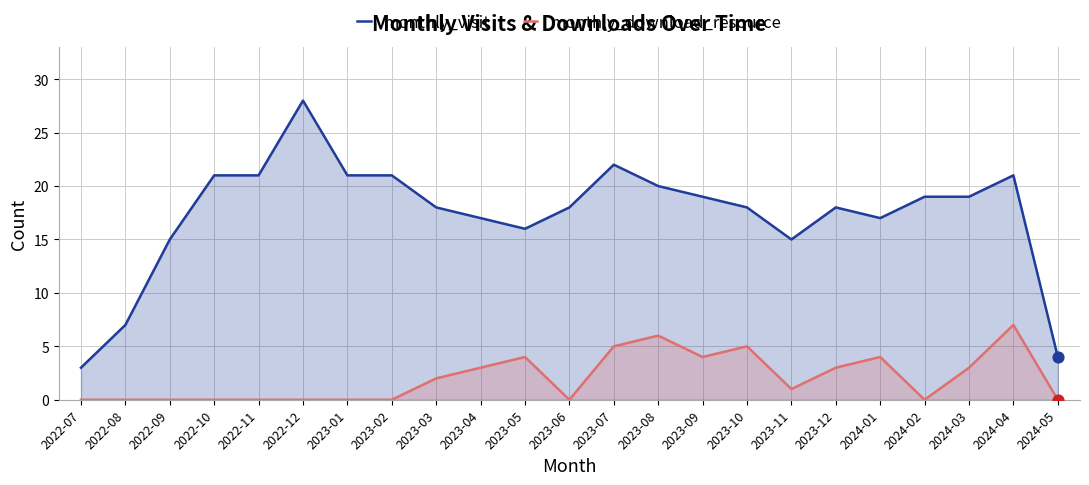

Which series has the widest spread of Y values?

monthly_visit